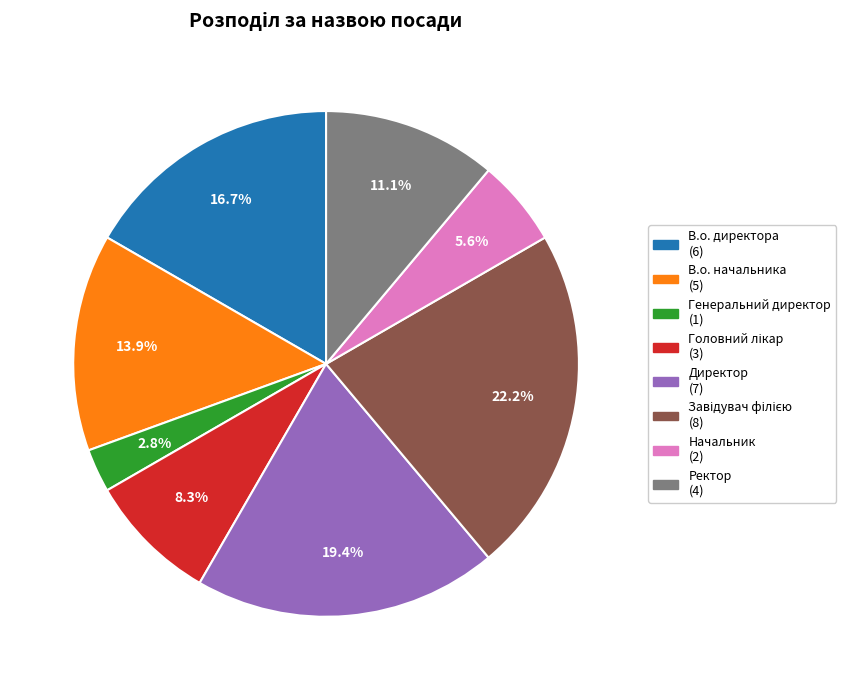

Which category has the smallest portion of the pie?

Генеральний директор